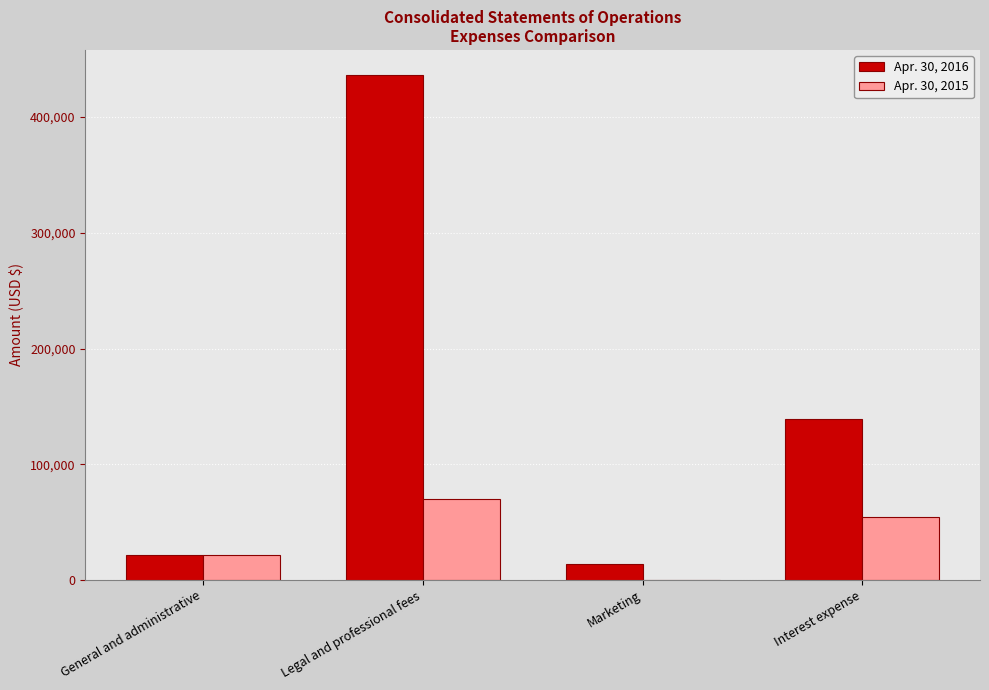

Reading left to right, list all the values displayed in this chart.

Apr. 30, 2016: General and administrative=21664	Legal and professional fees=436263	Marketing=14000	Interest expense=138937
Apr. 30, 2015: General and administrative=21159	Legal and professional fees=69570	Marketing=279	Interest expense=54708